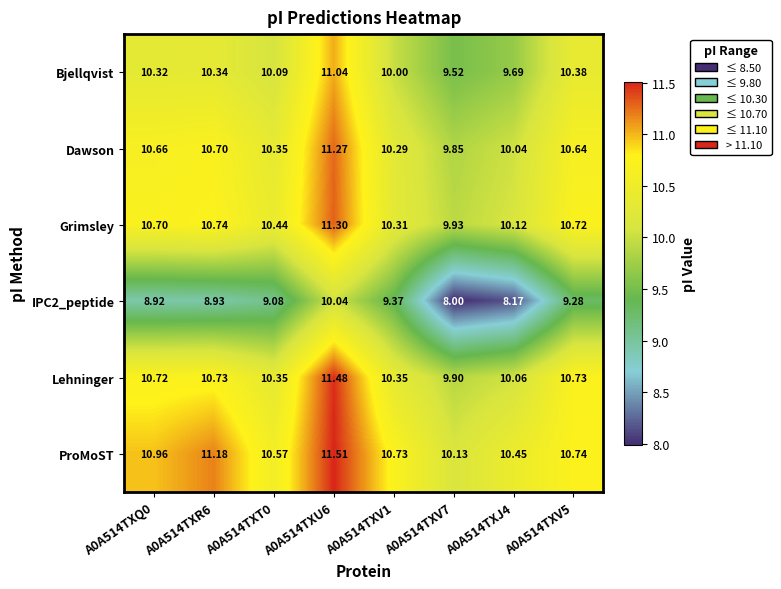

Which series has the largest total across all categories?

ProMoST